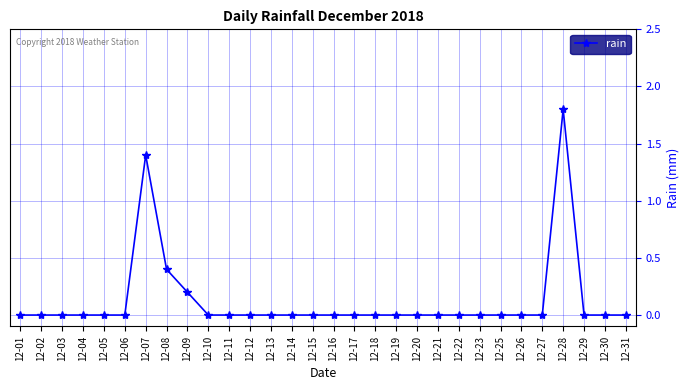

What is the sum of all values?

3.8